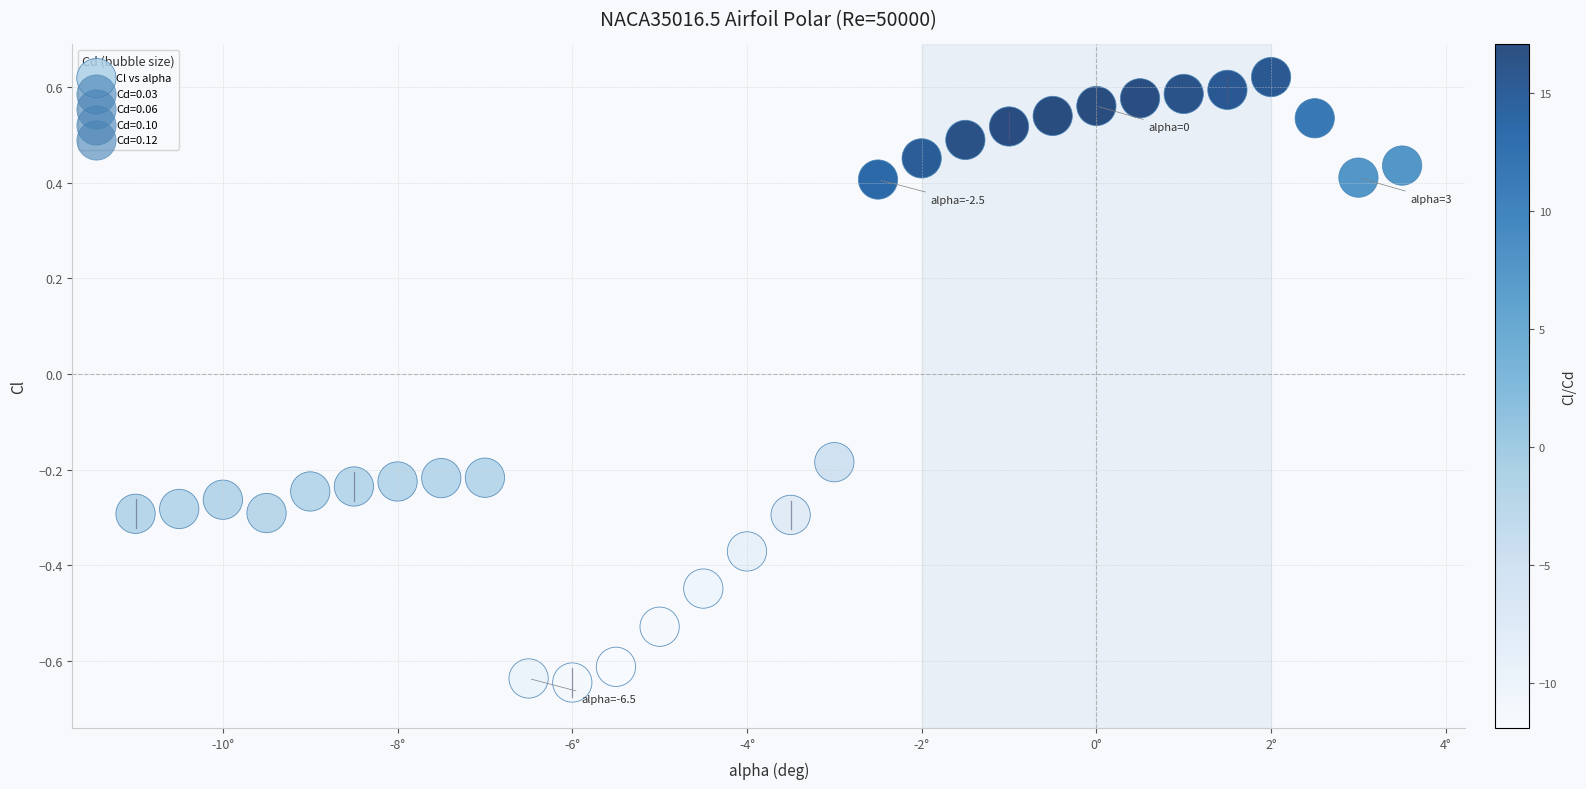

What is the range of X values (max minus min)?

14.5